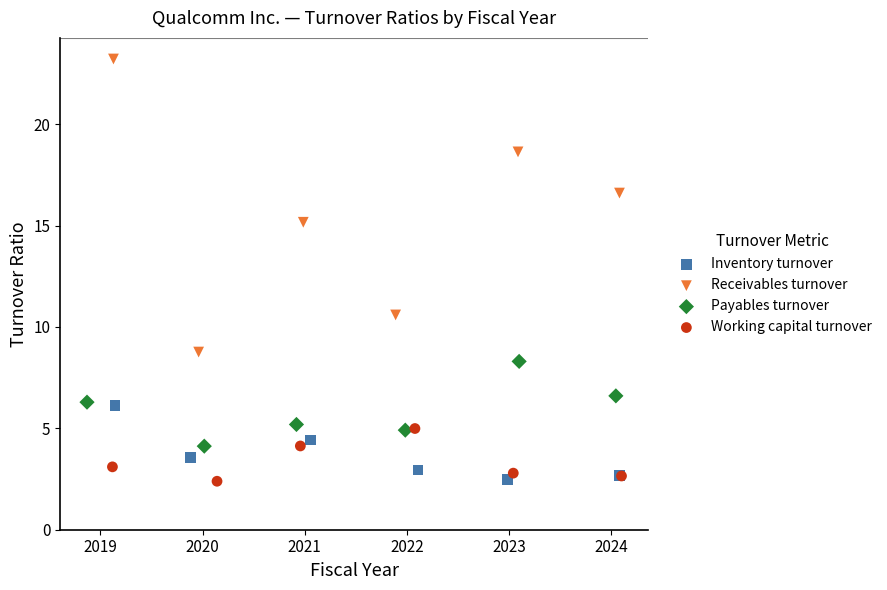

Which series has the largest Y range (max minus min)?

Receivables turnover